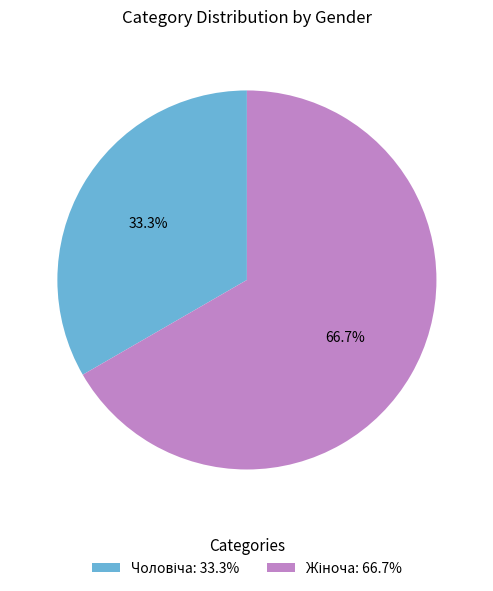

Does any single category account for the majority?

Yes